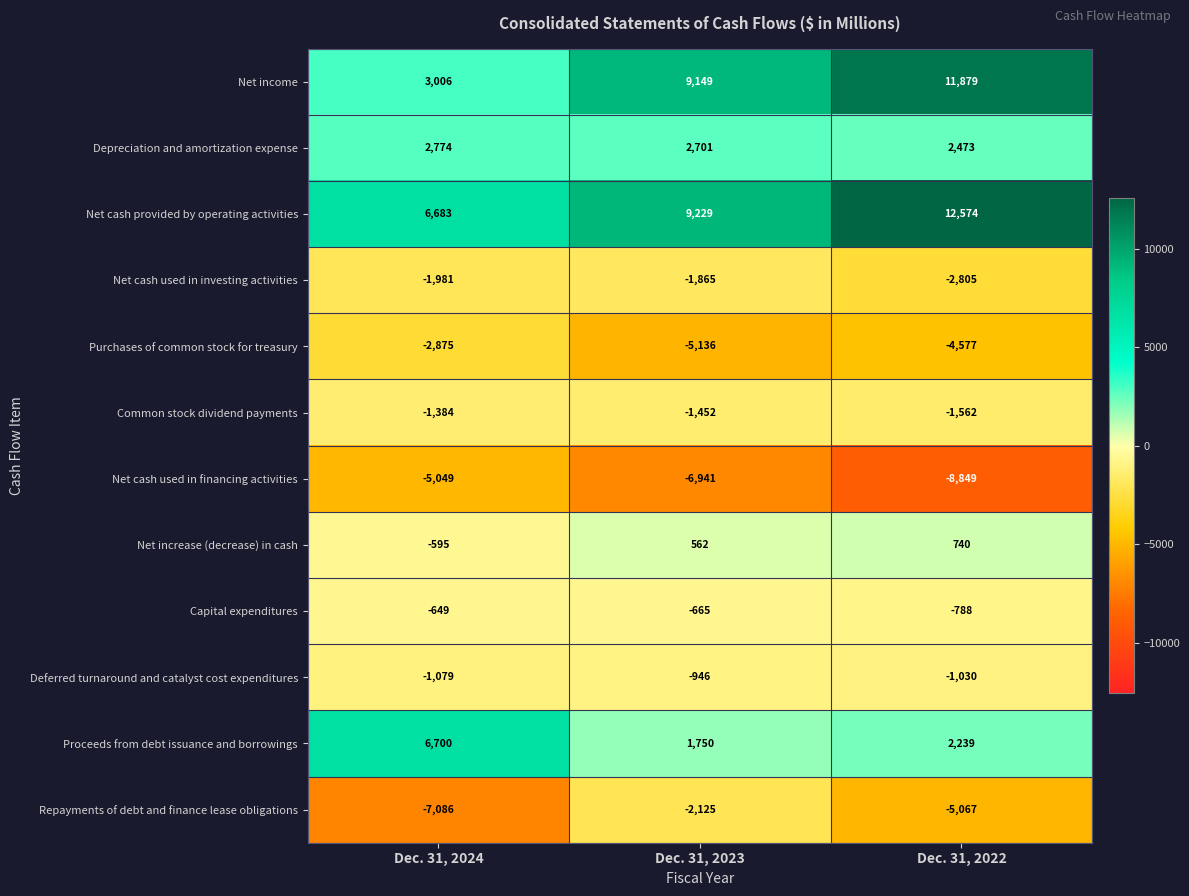

Read the Net cash used in investing activities value at Dec. 31, 2023, to the nearest 50.

-1850